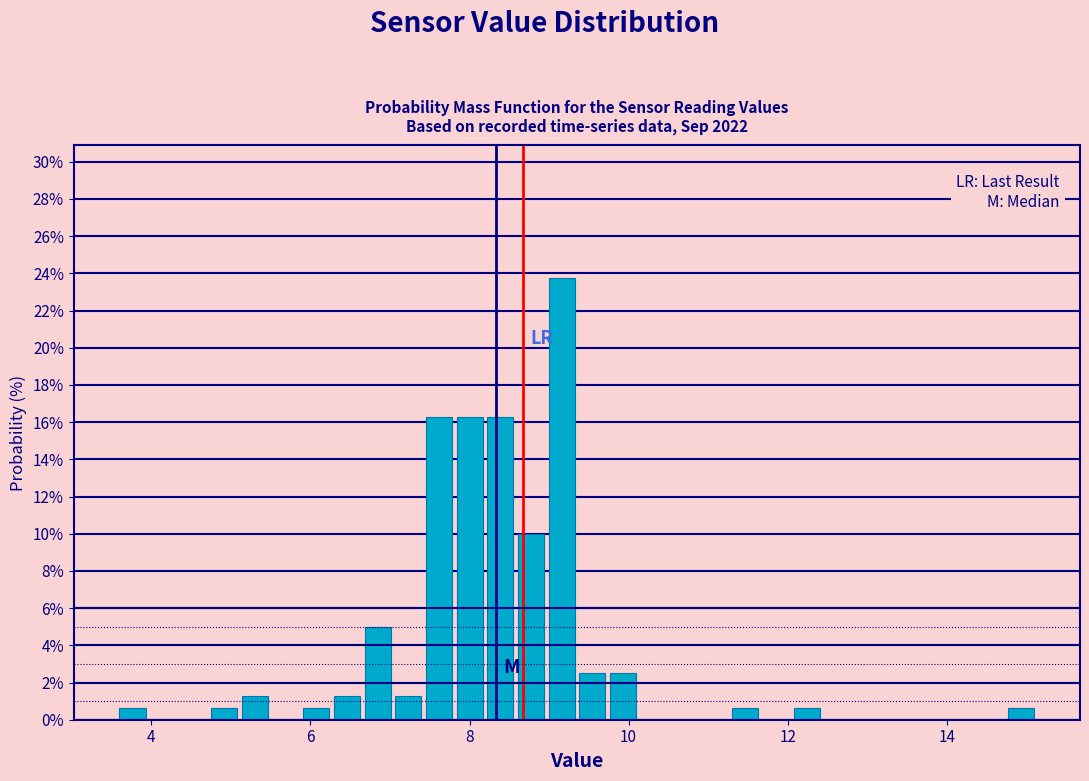

Read against the x-axis, roughly where is the centre of the tallest bar?

9.2